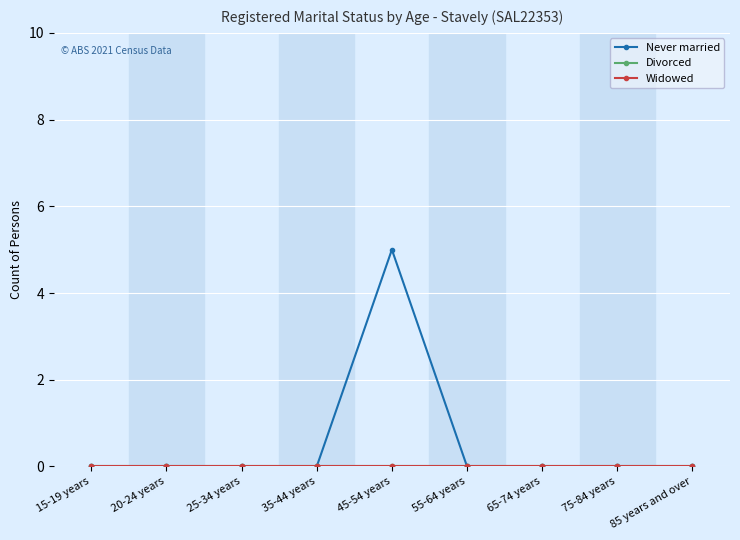

Is this an area chart (filled region under the line)?

No